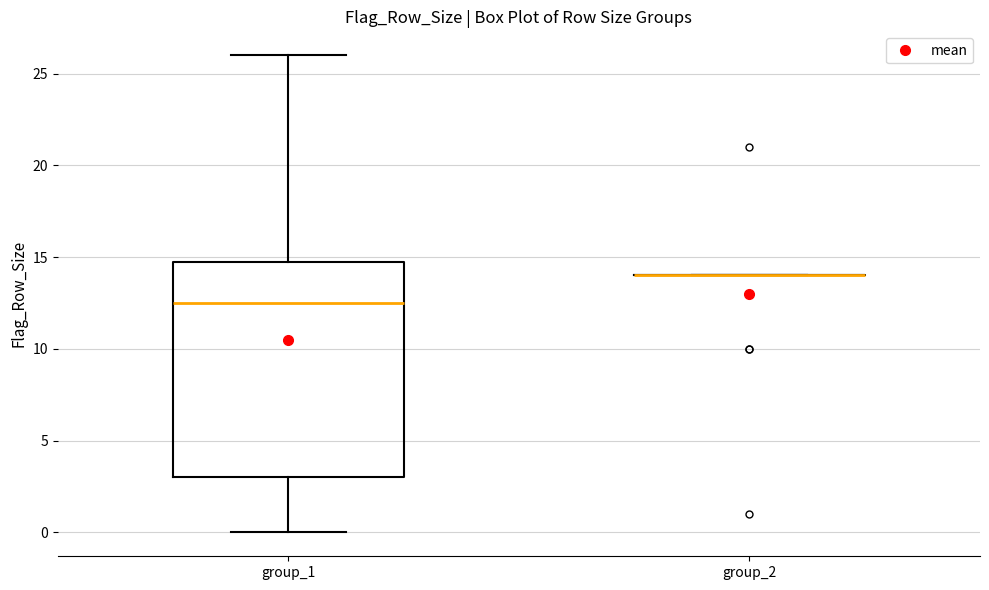

Where does the lower whisker of the box for group_1 end on the y-axis? The values are not printed on the chart, so give them approximately, as read against the axis.

0.0